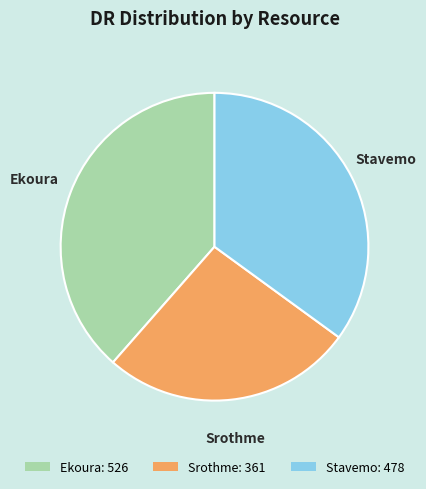

Is there a majority slice in this chart?

No